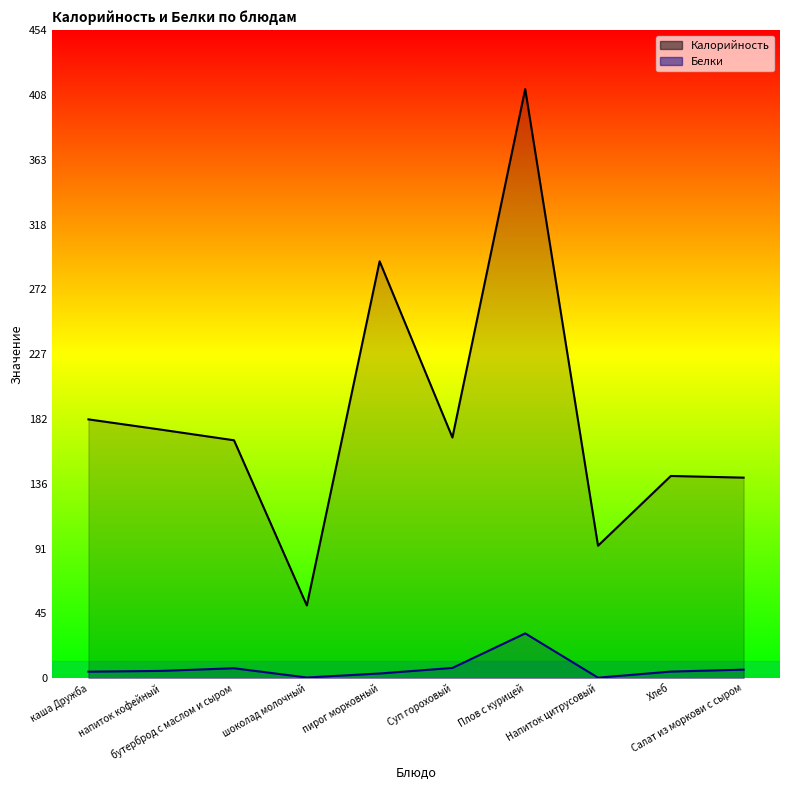

The value of Белки at Суп гороховый is 9.7. True or false?

False